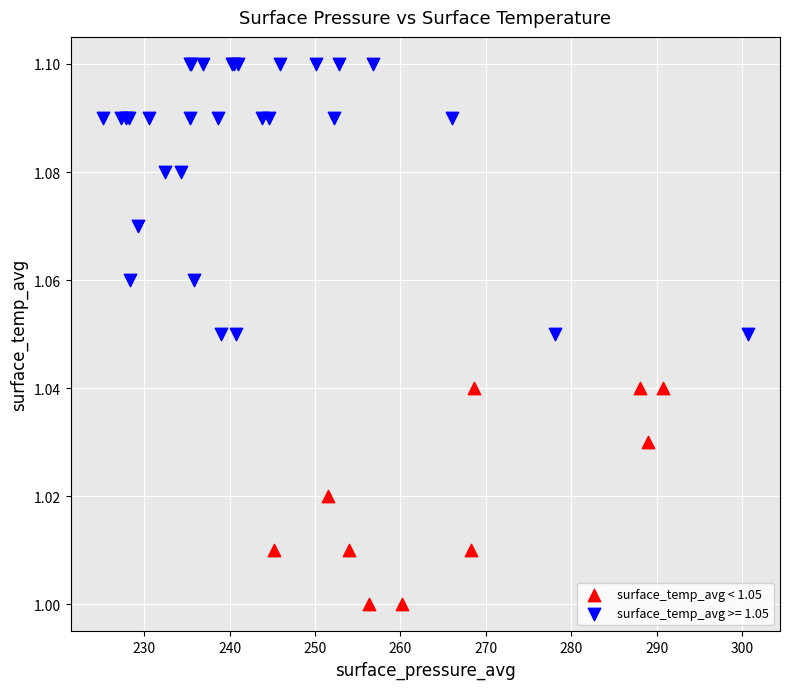

Which series reaches the maximum Y coordinate?

surface_temp_avg >= 1.05